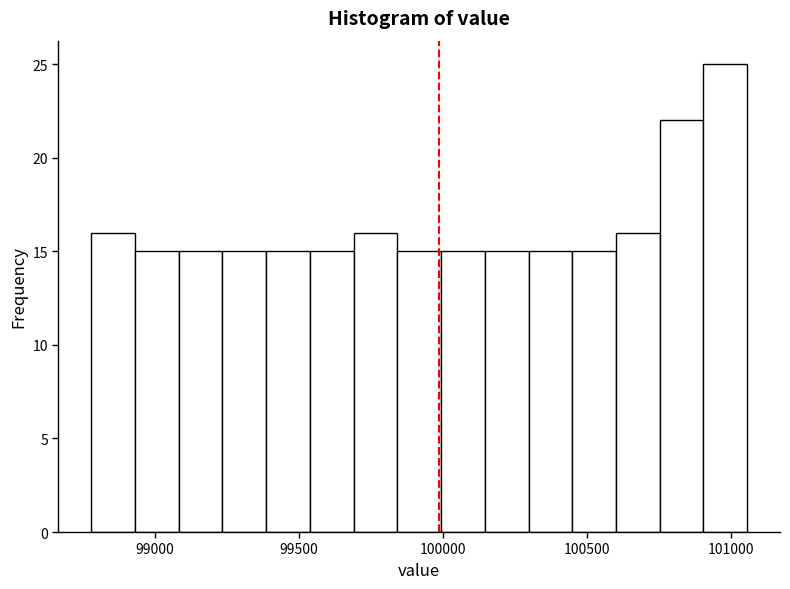

Read against the x-axis, roughly where is the centre of the tallest bar?

101000